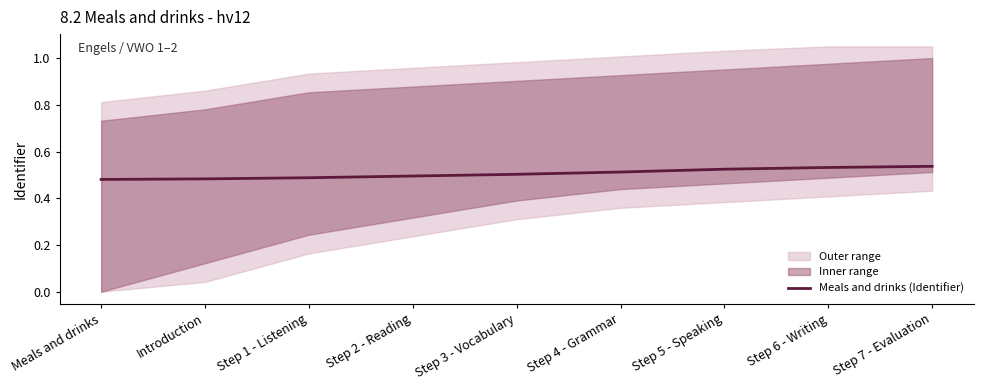

True or false: the data has more than 1 interior local peaks.

False